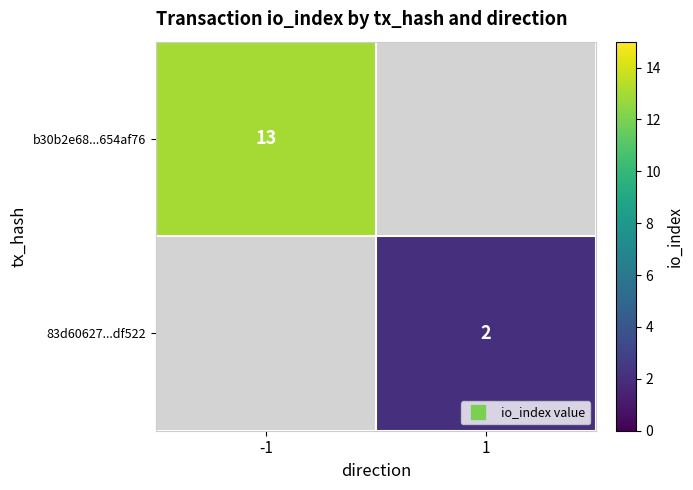

At how many categories does at least one series exceed 4?

1